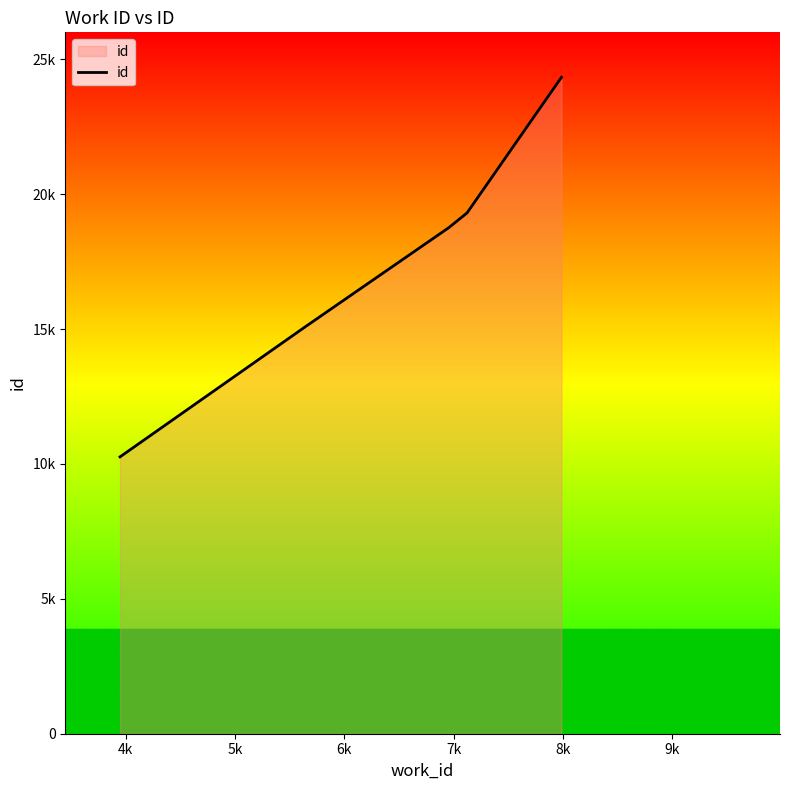

What is the difference between the second highest and second lowest values?

4231